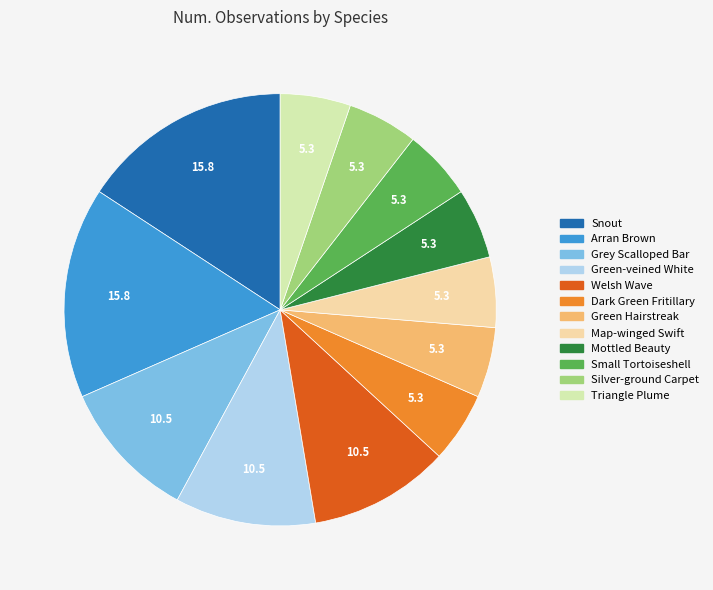

The Grey Scalloped Bar slice represents 11% of the pie. True or false?

True